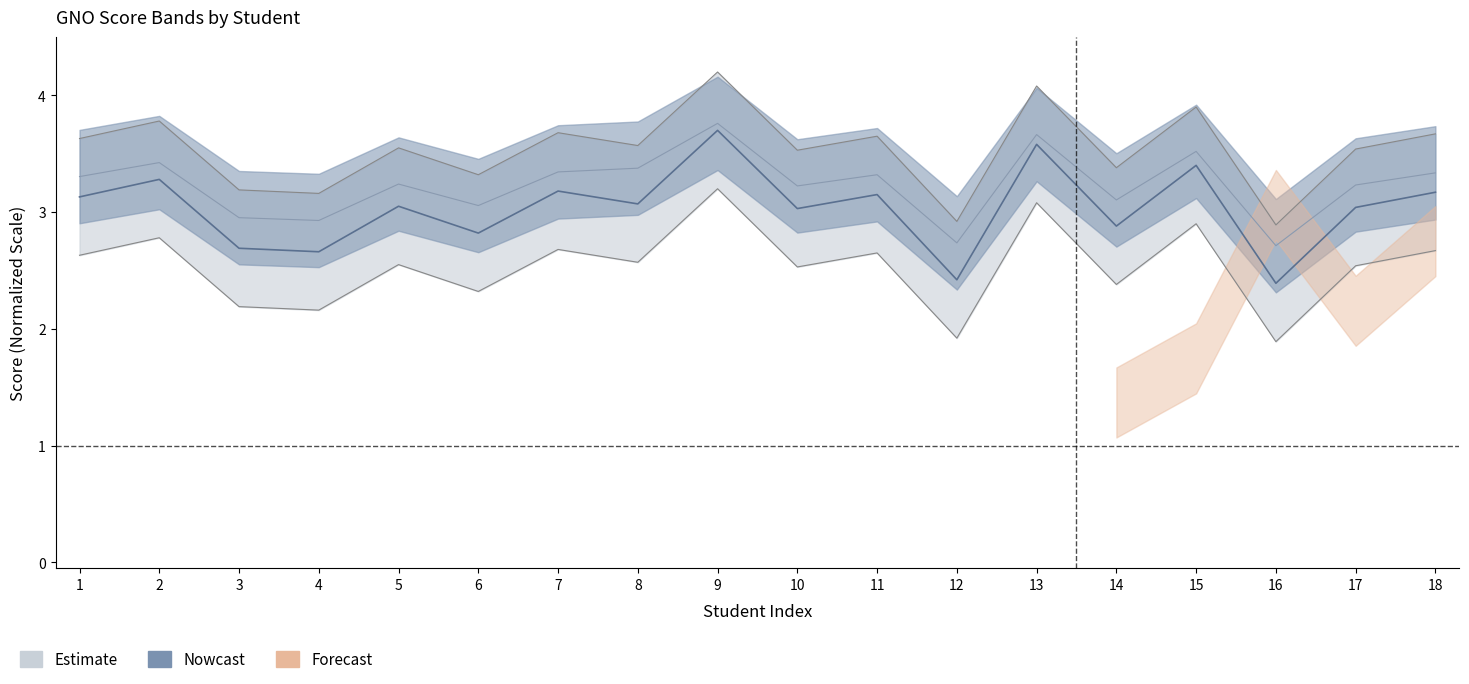

The GNO series shows 0.6 at 6. True or false?

False